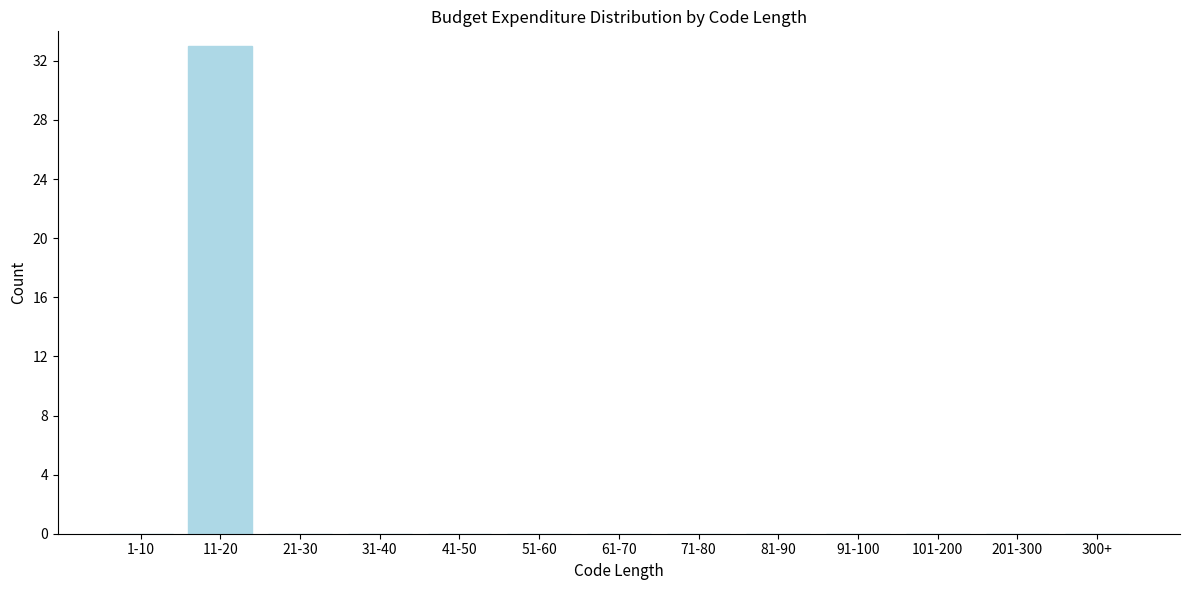

Reading right to left, list all the values displayed in this chart.

300+=0	201-300=0	101-200=0	91-100=0	81-90=0	71-80=0	61-70=0	51-60=0	41-50=0	31-40=0	21-30=0	11-20=33	1-10=0